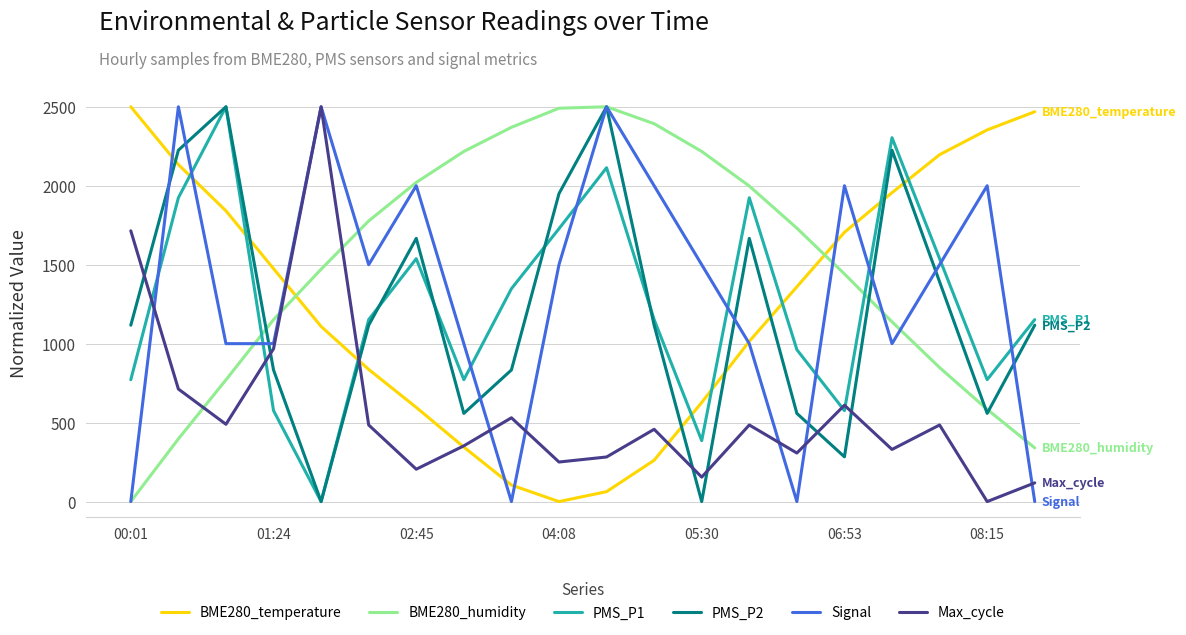

How many lines are shown in the chart?

6